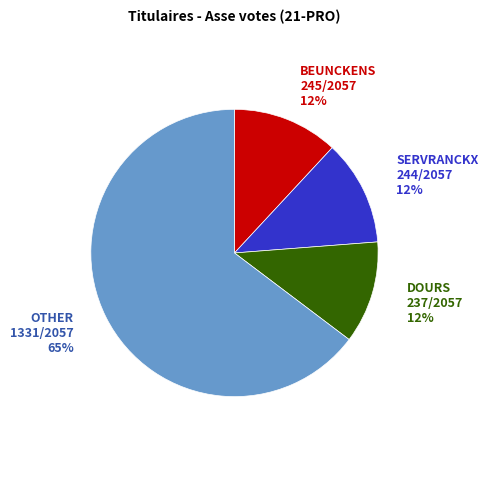

To the nearest percent, what is the average slice percentage?

25%